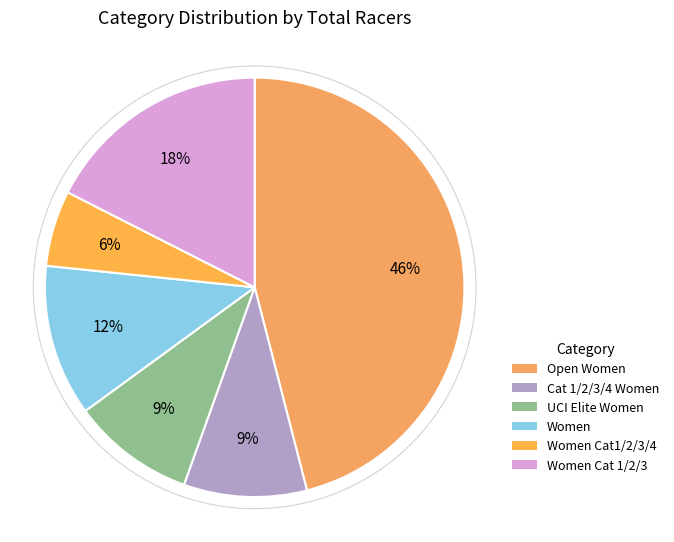

Count the number of slices in the pie.

6